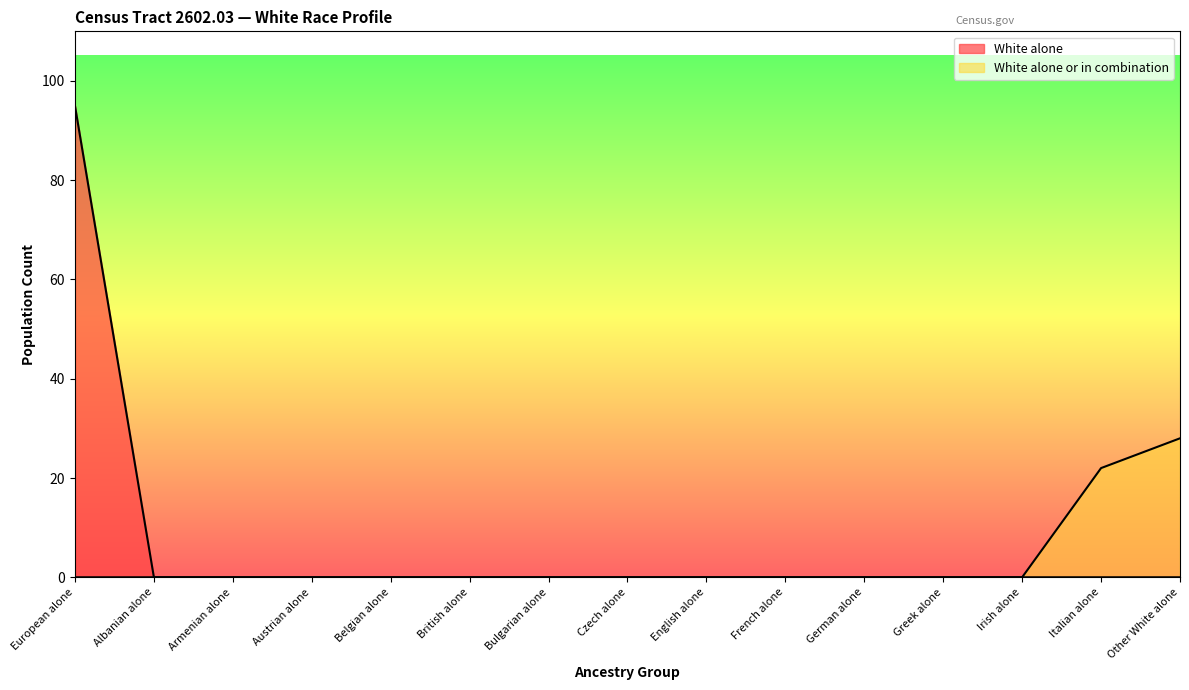

What is the label of the 4th point from the right?

Greek alone